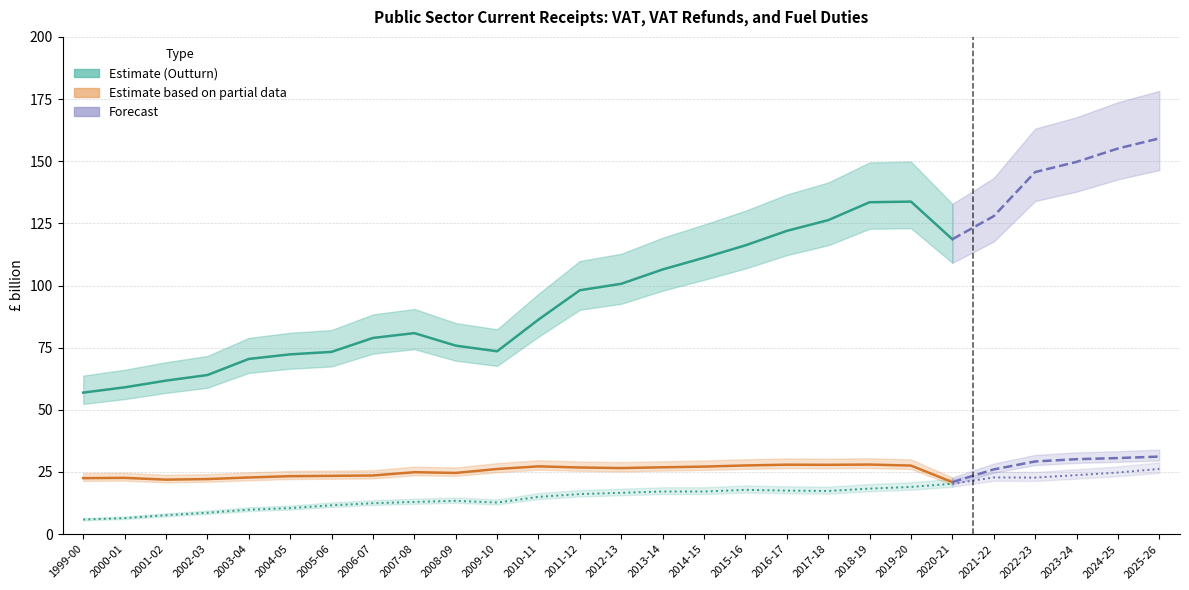

Is the value of Fuel duties at 2007-08 greater than the value of VAT (net of VAT refunds) at 2010-11?

No